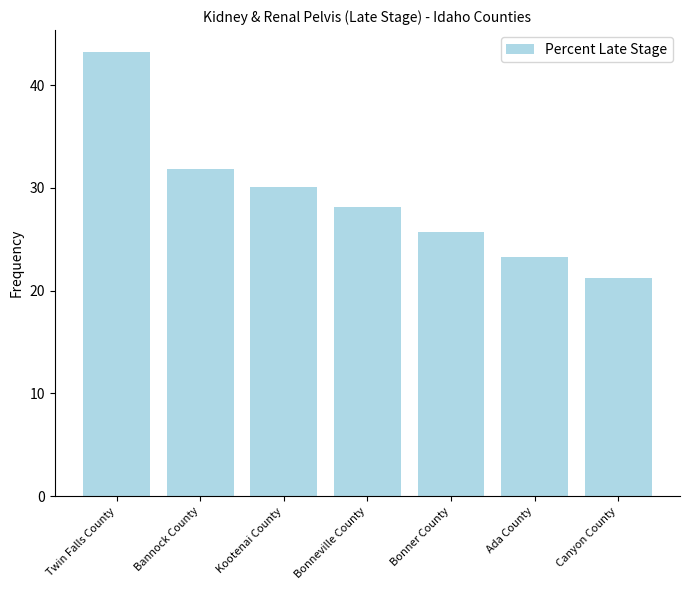

What is the sum of the values at Kootenai County and Bonner County?

55.8